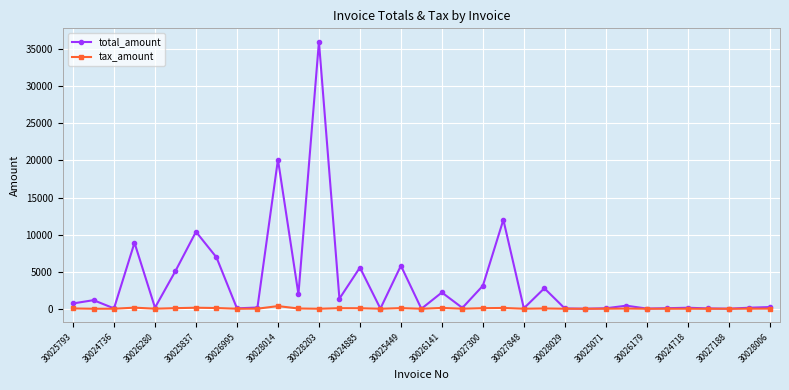

Which series has the widest spread of values?

total_amount